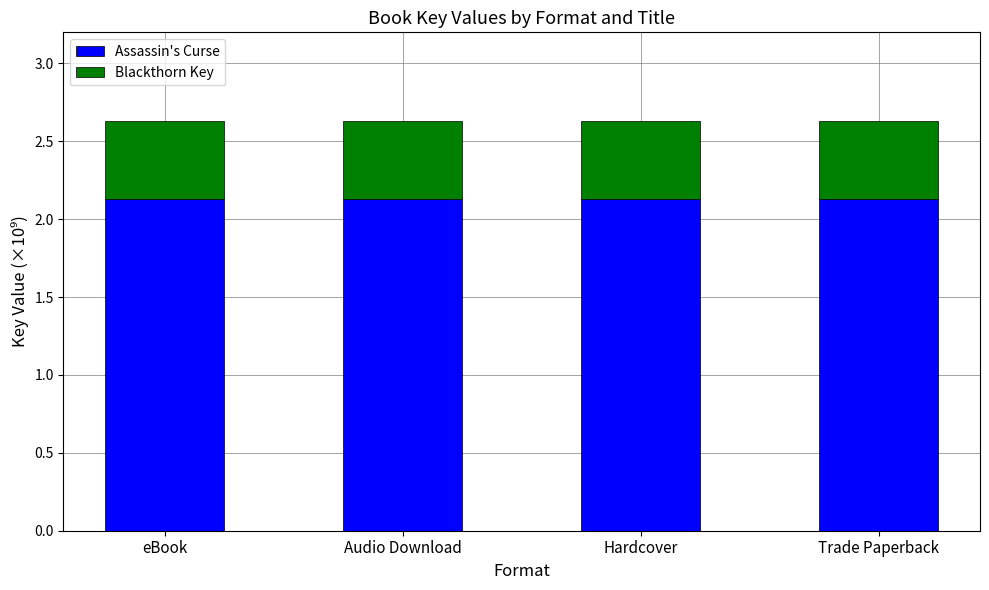

What is the sum of the Assassin's Curse values at eBook and Trade Paperback?

4.3